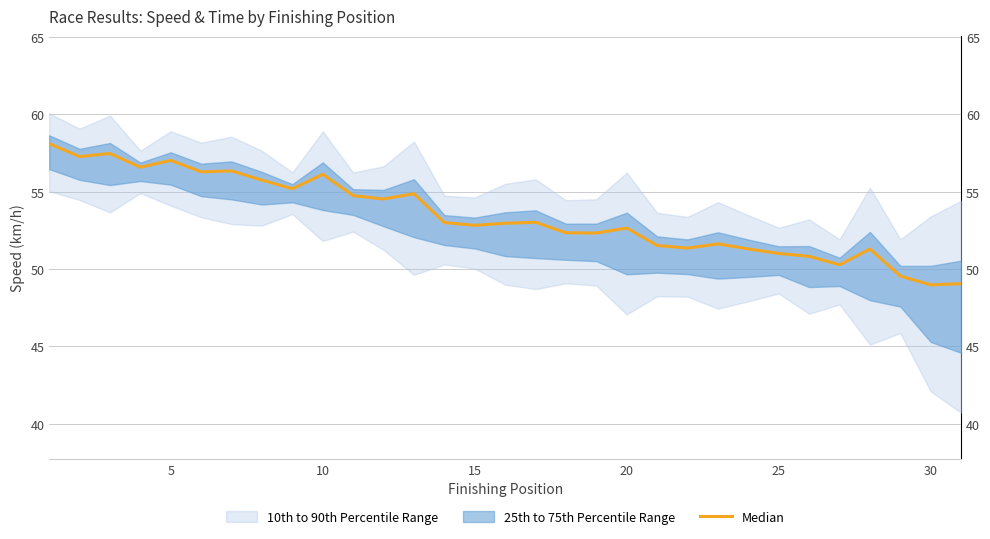

How many points are lower than both their immediate neighbors (excluding endpoints)?

10